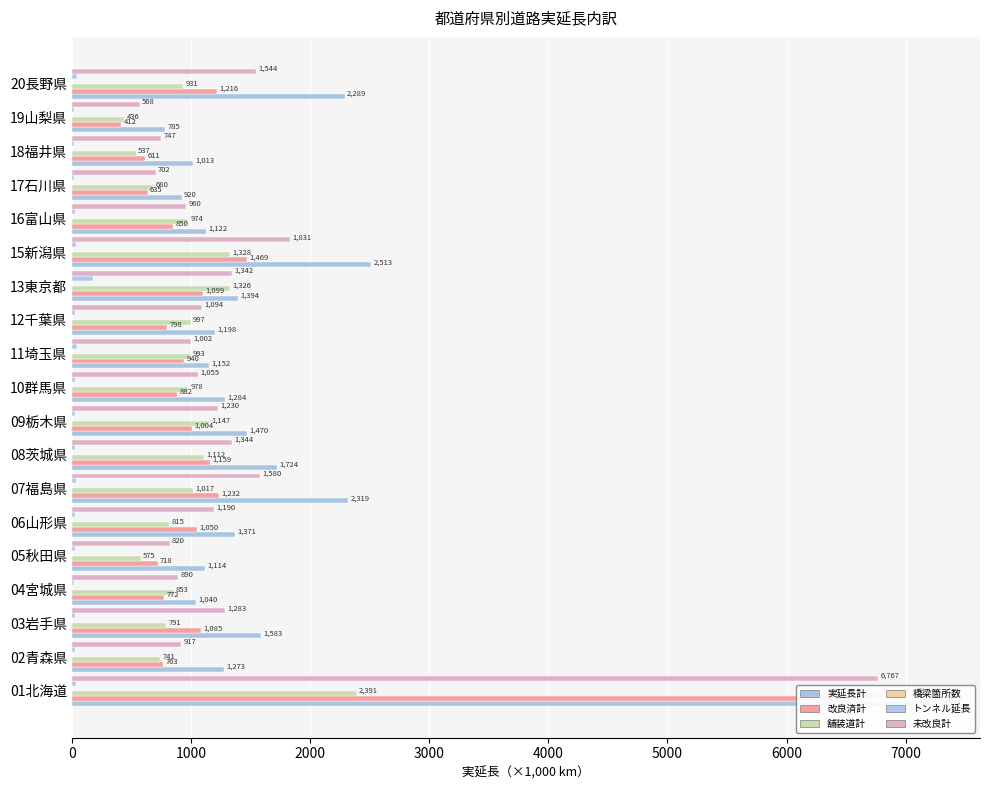

How many bars are there in total?

114